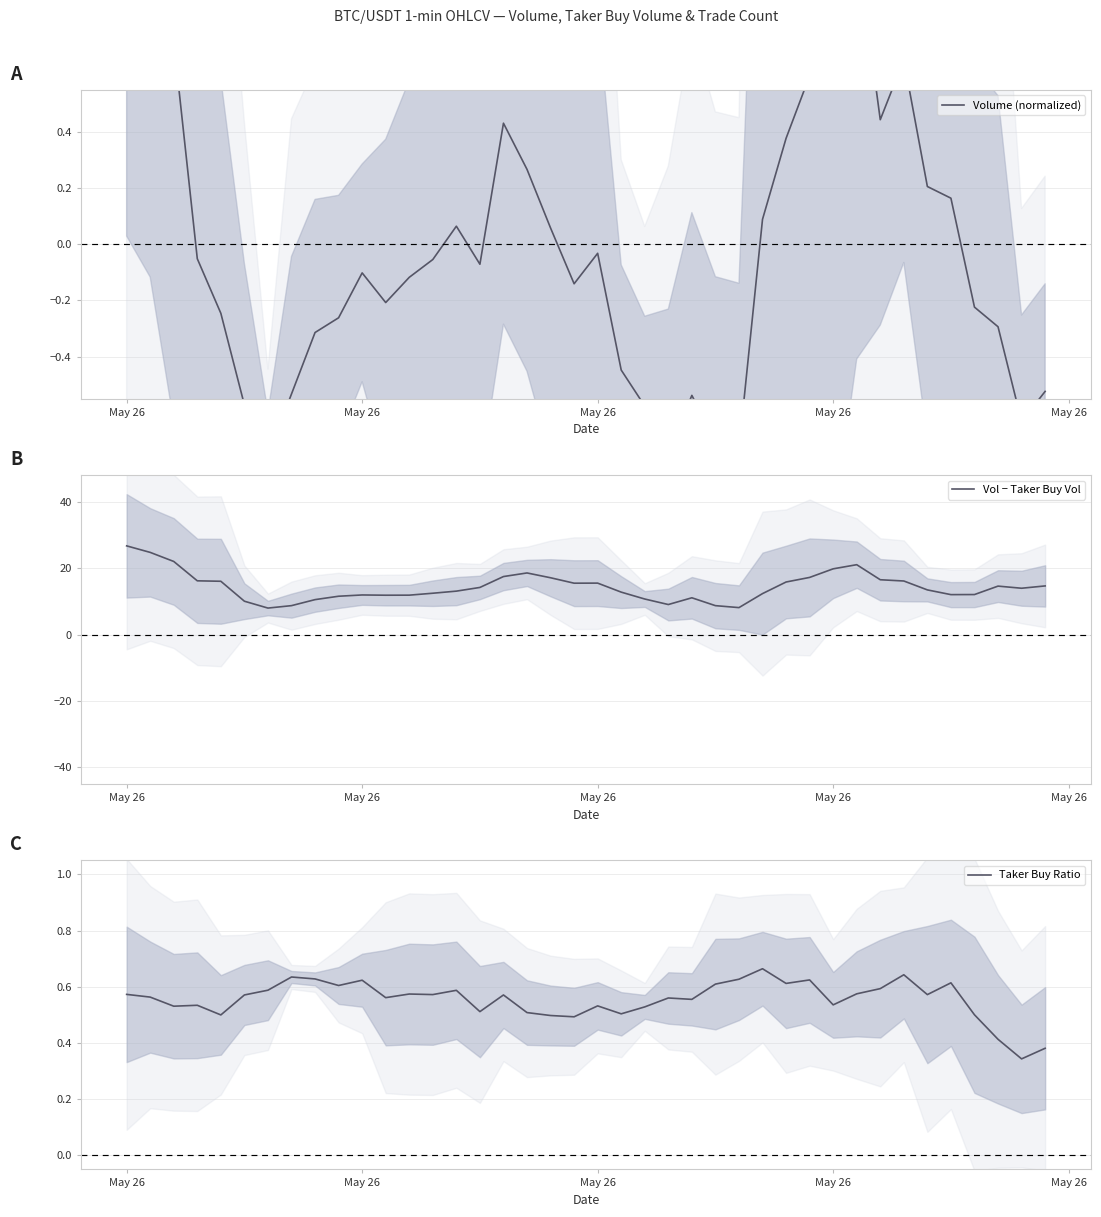

How many values in the Vol − Taker Buy Vol series are below 13?

18